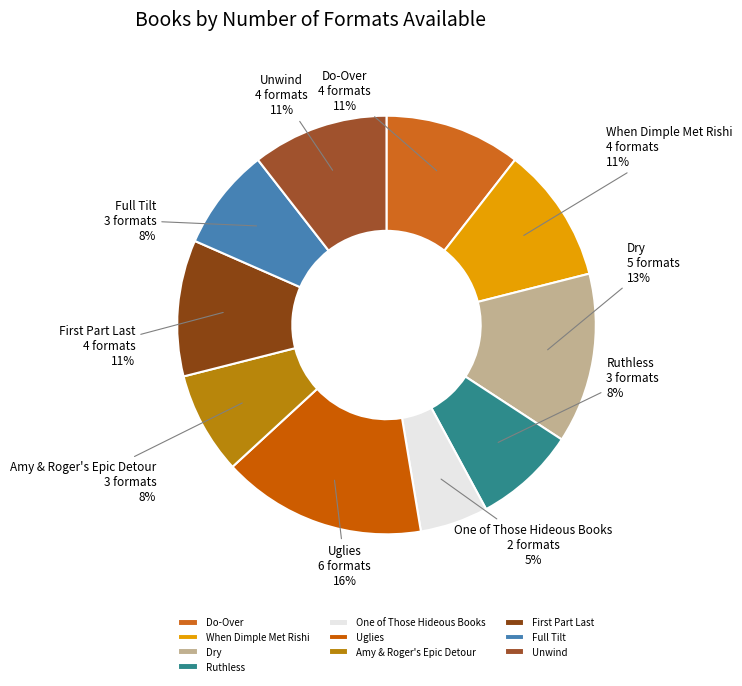

Is it true that Unwind is 16% of the pie?

False